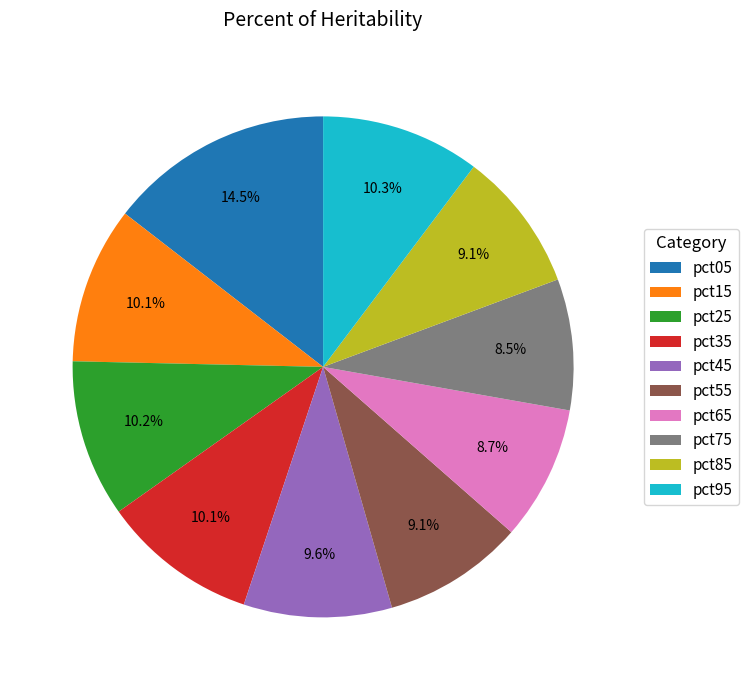

Which slice is the largest?

pct05